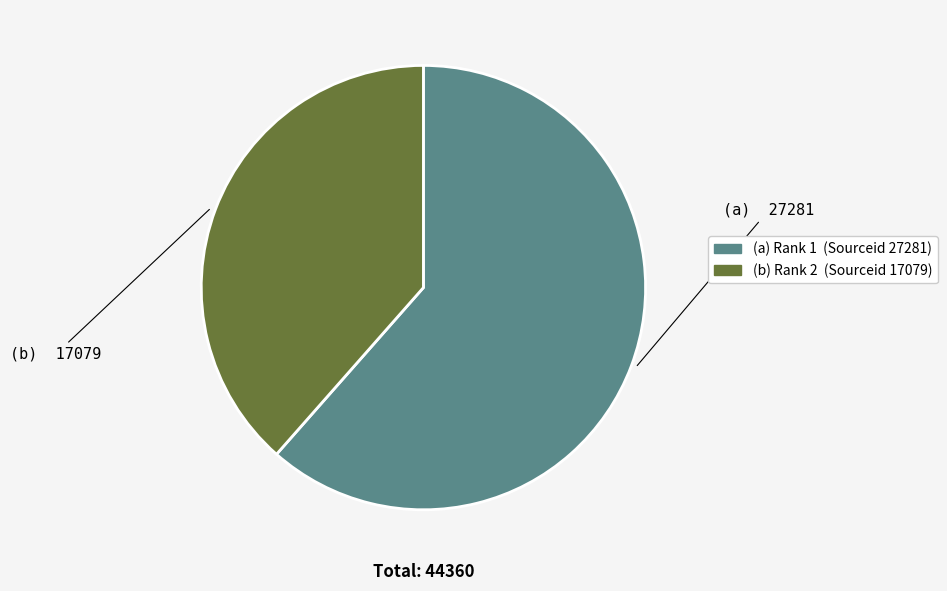

Does any single category account for the majority?

Yes